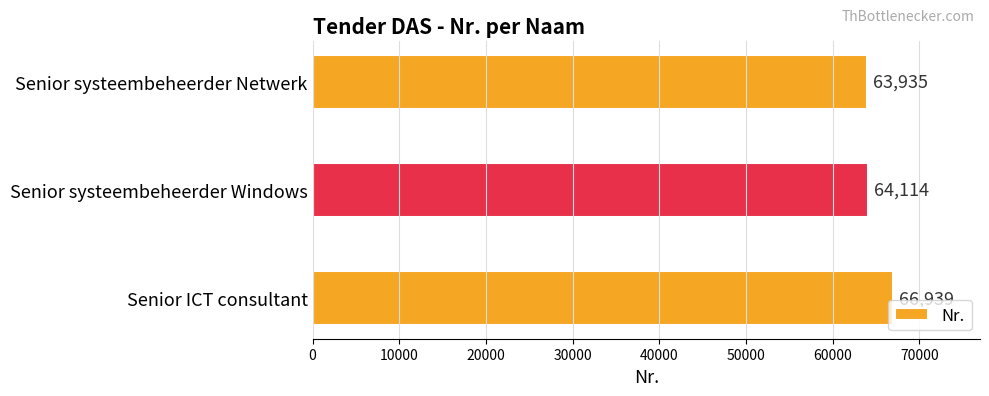

What is the smallest value displayed?

63935